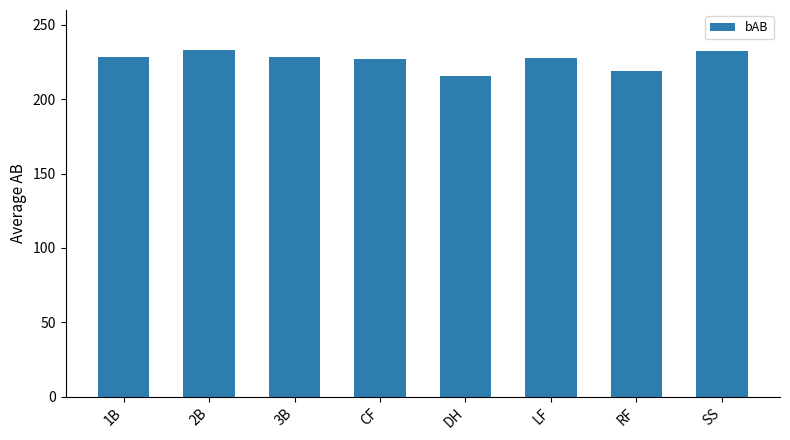

How many data points are less than 228?

4